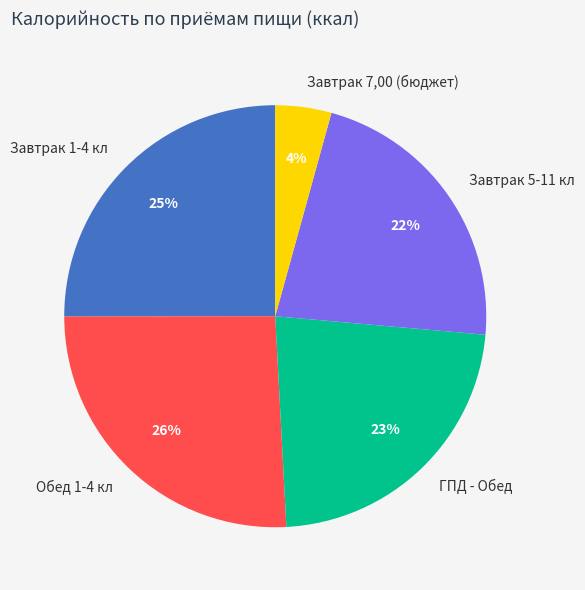

Is it true that Завтрак 5-11 кл is 22% of the pie?

True